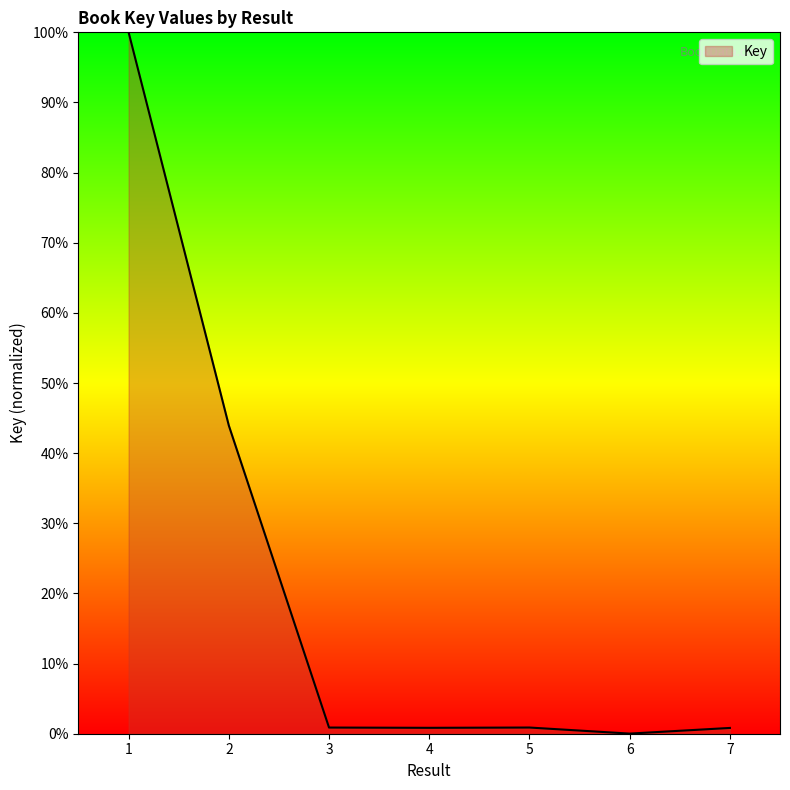

Read the value at 3.

0.9